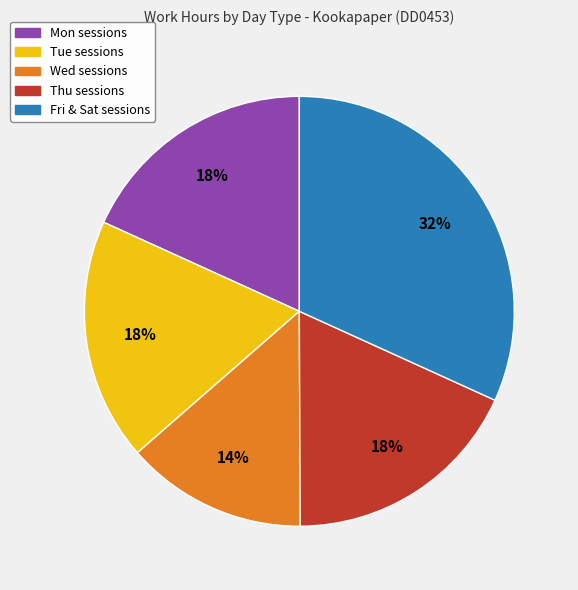

The Thu sessions slice represents 18% of the pie. True or false?

True